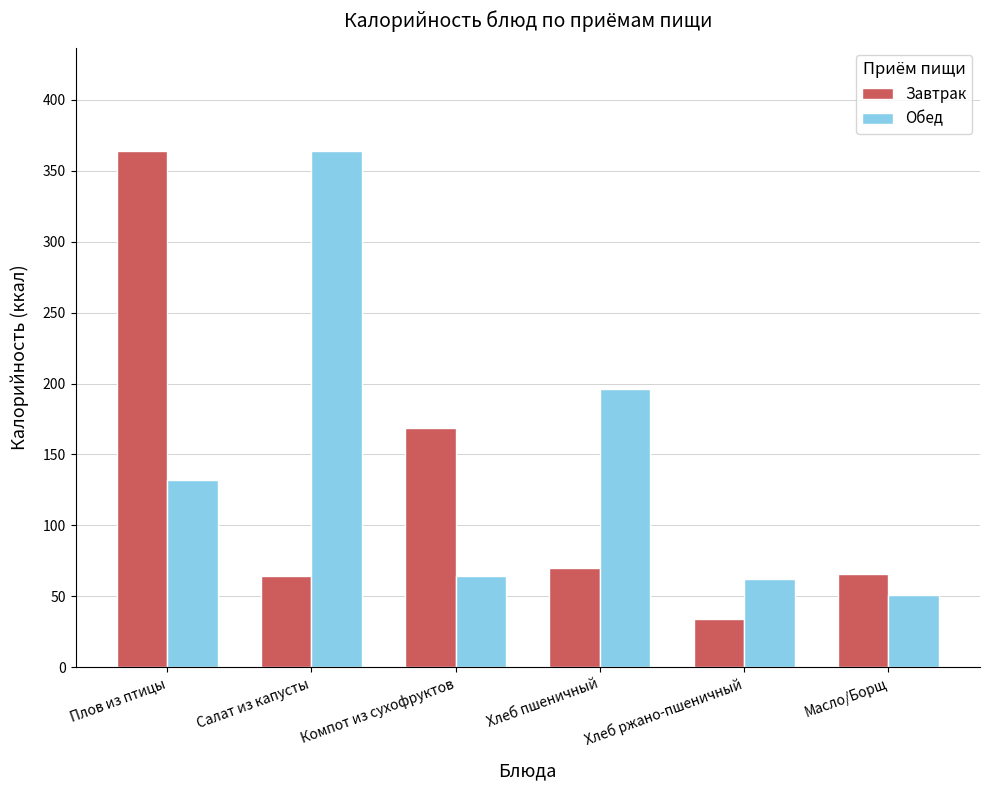

How many bars are there in each group?

2